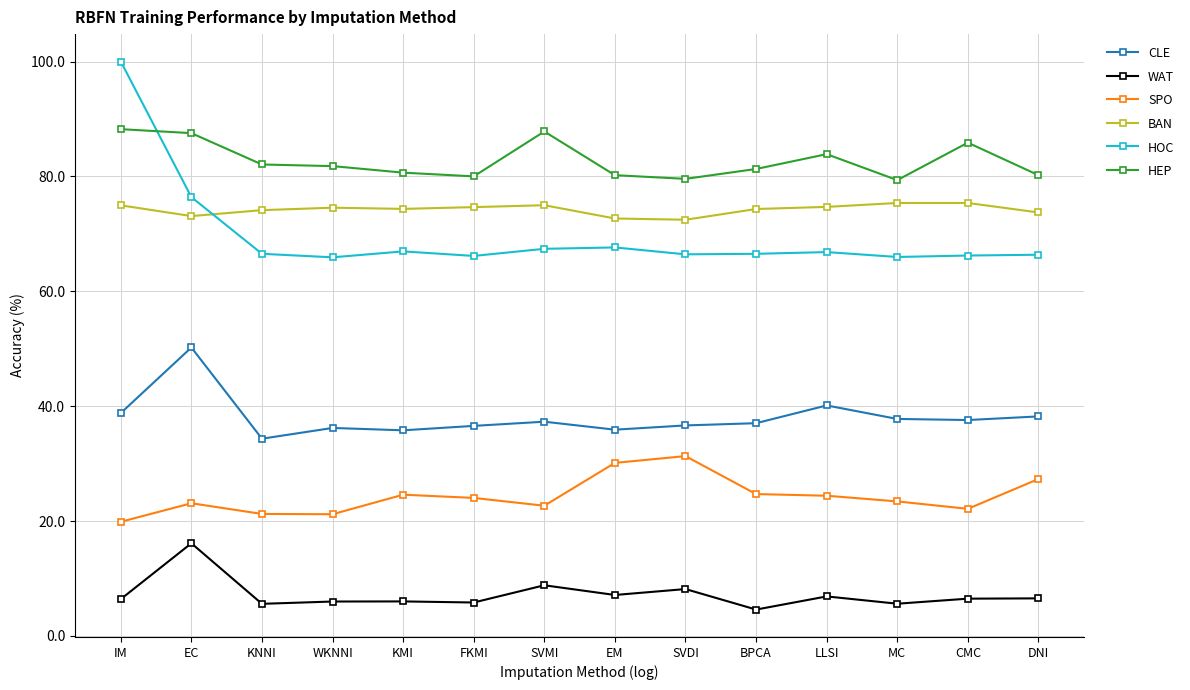

Rank the series by their maximum value, from highest to lowest.

HOC, HEP, BAN, CLE, SPO, WAT